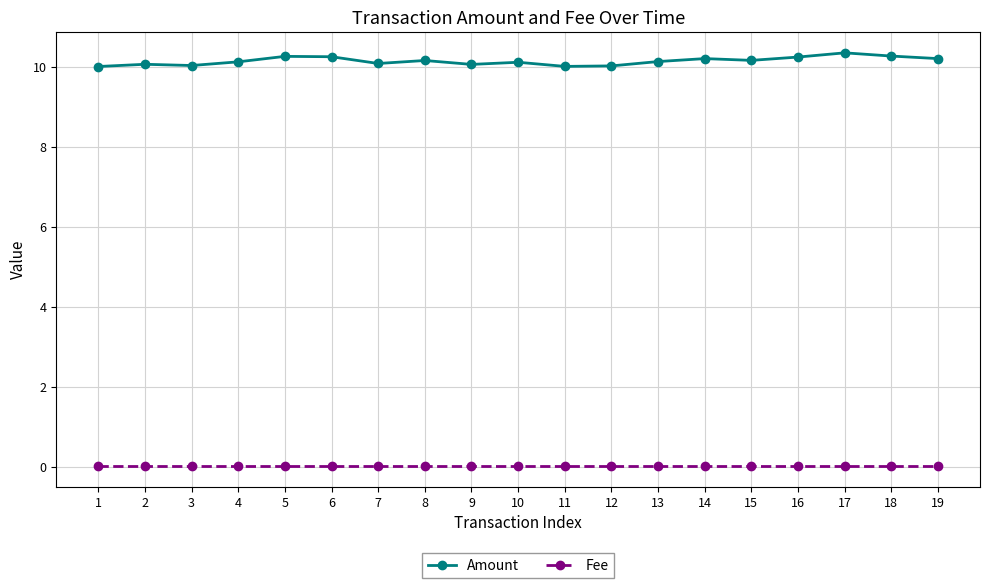

Count the number of categories in the chart.

19